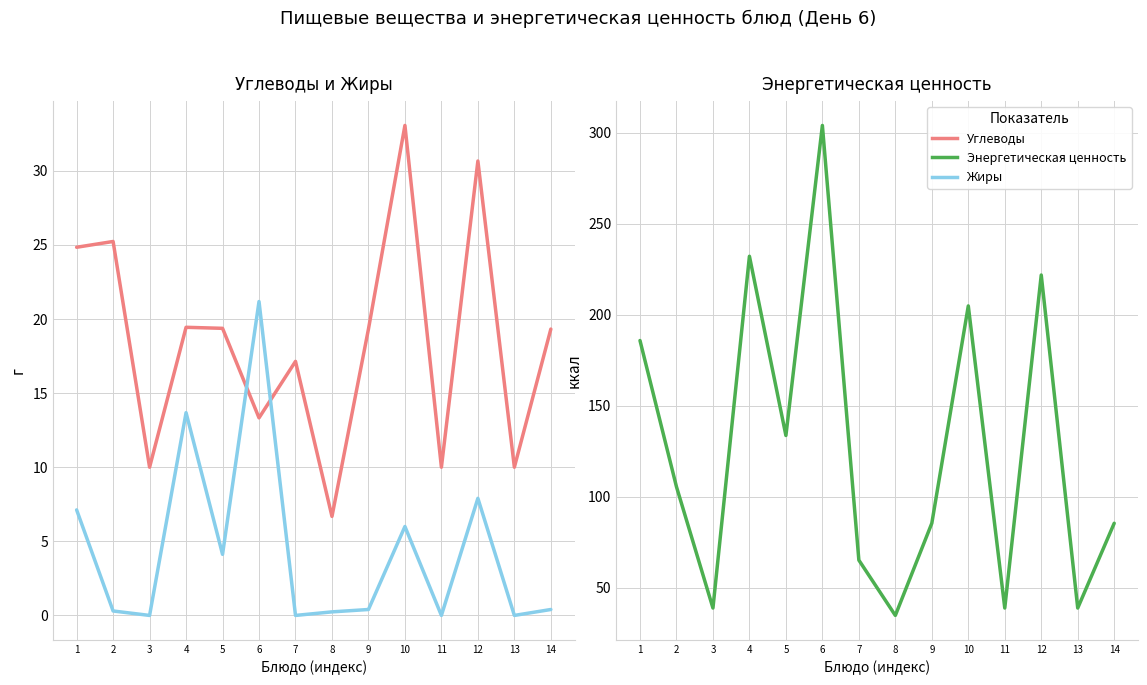

Reading left to right, extract all data points from this chart.

Углеводы: 24.8	25.2	10.0	19.4	19.4	13.3	17.1	6.7	19.3	33.1	10.0	30.7	10.0	19.3
Жиры: 7.1	0.3	0.0	13.7	4.1	21.2	0.0	0.2	0.4	6.0	0.0	7.9	0.0	0.4
Энергетическая ценность: 185.8	105.5	38.9	232.1	133.7	304.0	65.2	34.8	85.4	204.9	38.9	221.8	38.9	85.4